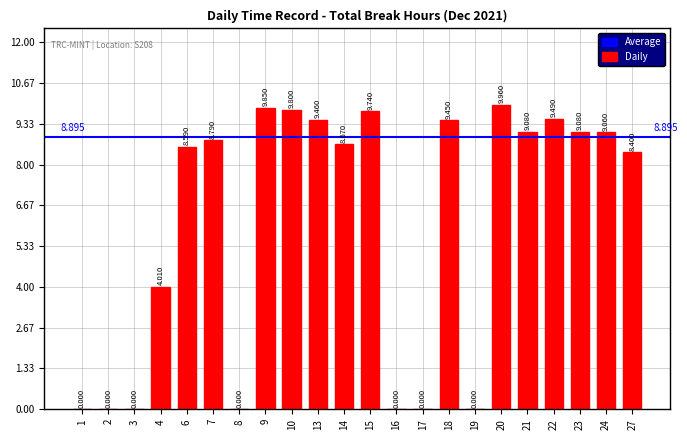

Between 23 and 24, which is larger?

23